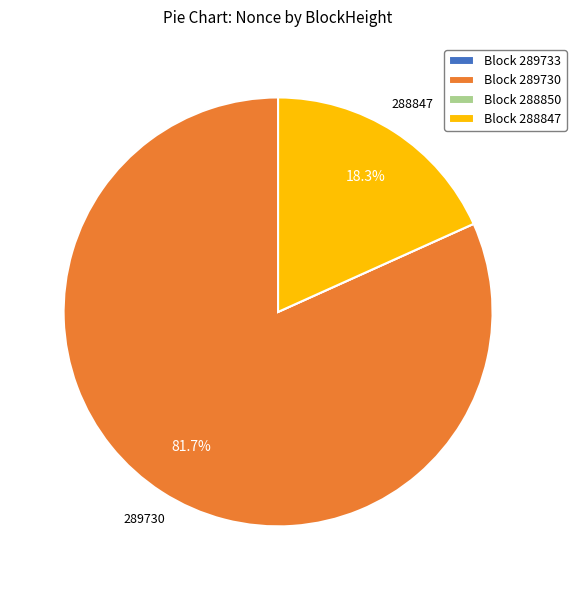

Between Block 288847 and Block 289730, which is larger?

Block 289730